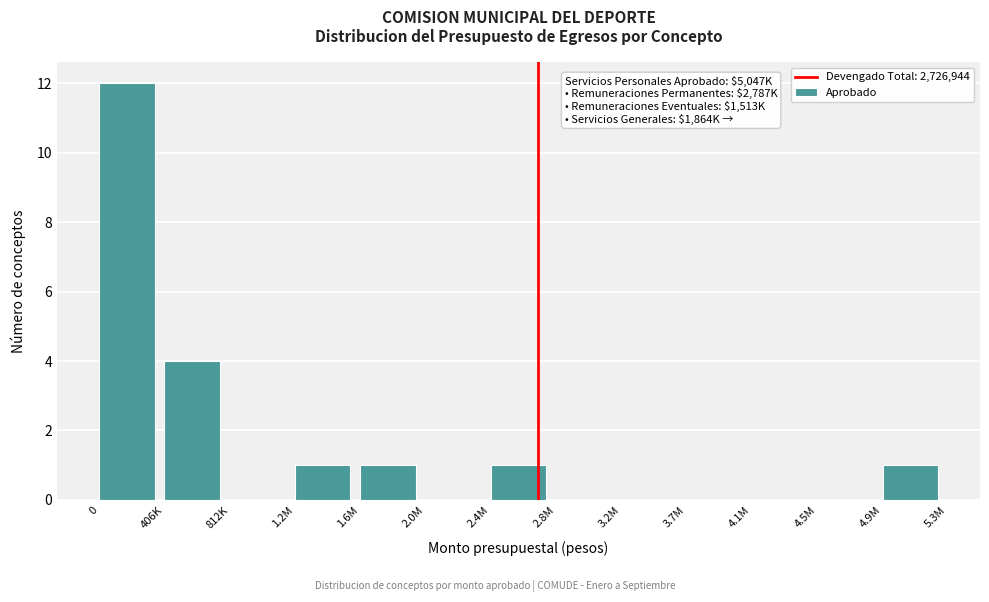

Reading right to left, list all the values displayed in this chart.

4.9M=1	4.5M=0	4.1M=0	3.7M=0	3.2M=0	2.8M=0	2.4M=1	2.0M=0	1.6M=1	1.2M=1	812K=0	406K=4	0=12